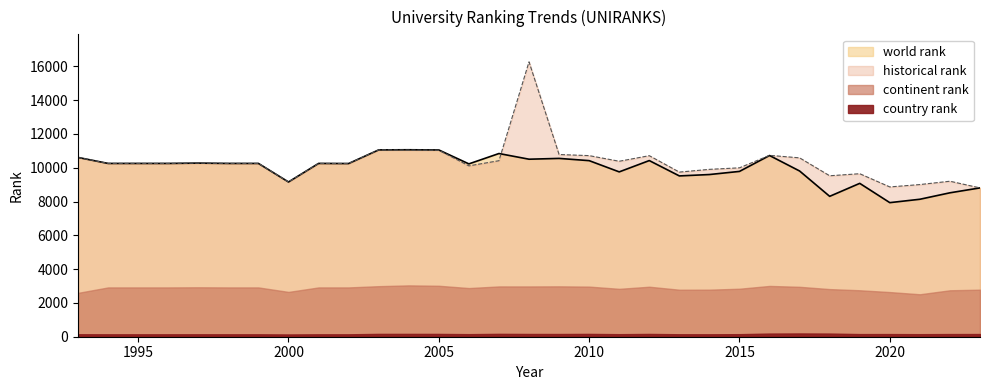

At which label is historical rank closest to 12536?

2003